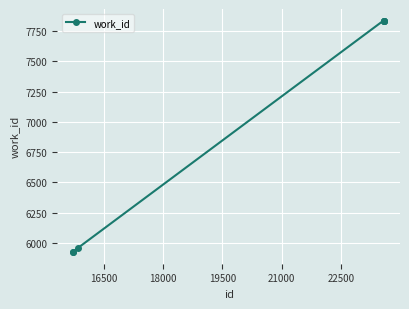

What is the difference between the maximum and minimum values?

1910